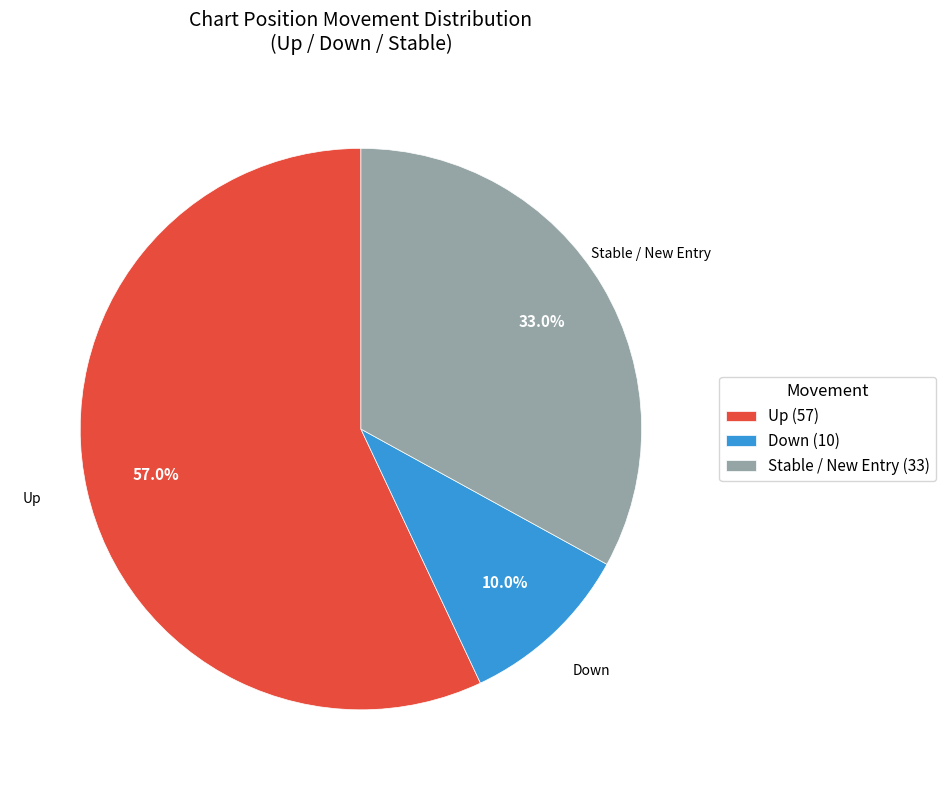

How many segments does this pie chart have?

3